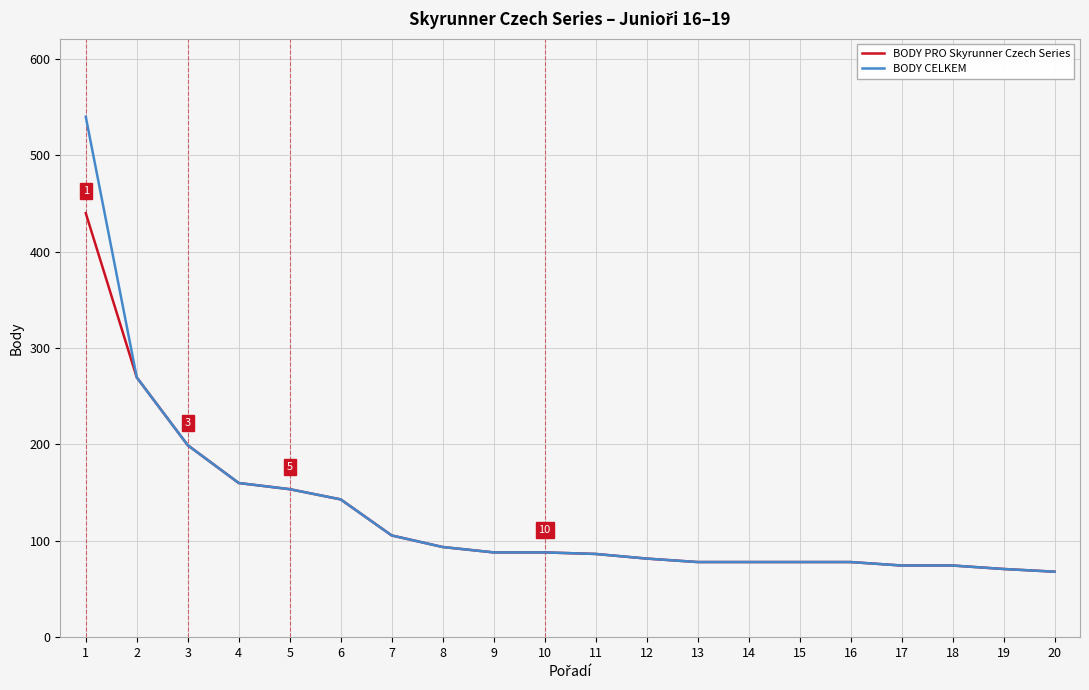

Which label corresponds to the largest value in the chart?

1